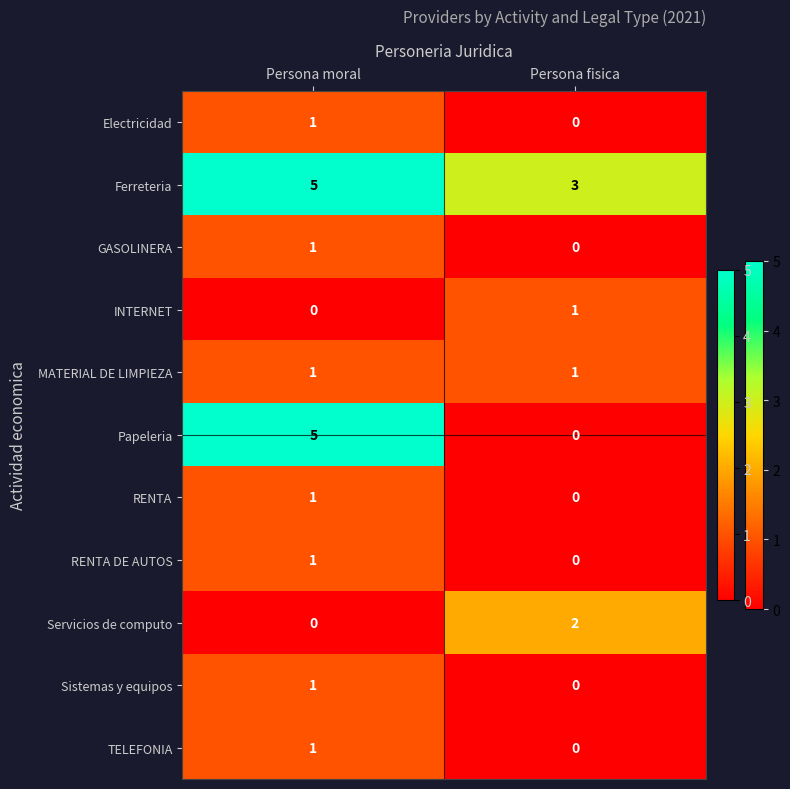

Reading left to right, extract all data points from this chart.

Electricidad: Persona moral=1	Persona fisica=0
Ferreteria: Persona moral=5	Persona fisica=3
GASOLINERA: Persona moral=1	Persona fisica=0
INTERNET: Persona moral=0	Persona fisica=1
MATERIAL DE LIMPIEZA: Persona moral=1	Persona fisica=1
Papeleria: Persona moral=5	Persona fisica=0
RENTA: Persona moral=1	Persona fisica=0
RENTA DE AUTOS: Persona moral=1	Persona fisica=0
Servicios de computo: Persona moral=0	Persona fisica=2
Sistemas y equipos: Persona moral=1	Persona fisica=0
TELEFONIA: Persona moral=1	Persona fisica=0